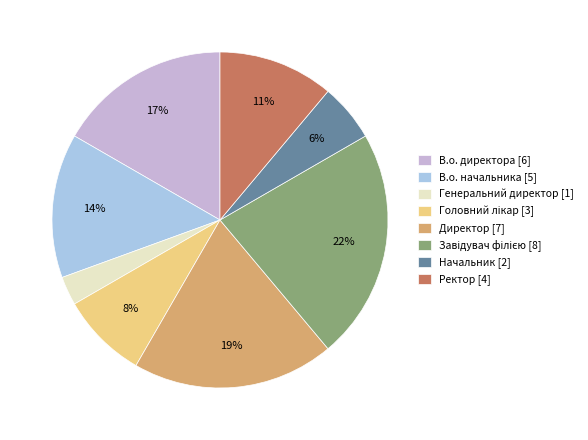

Is there a majority slice in this chart?

No